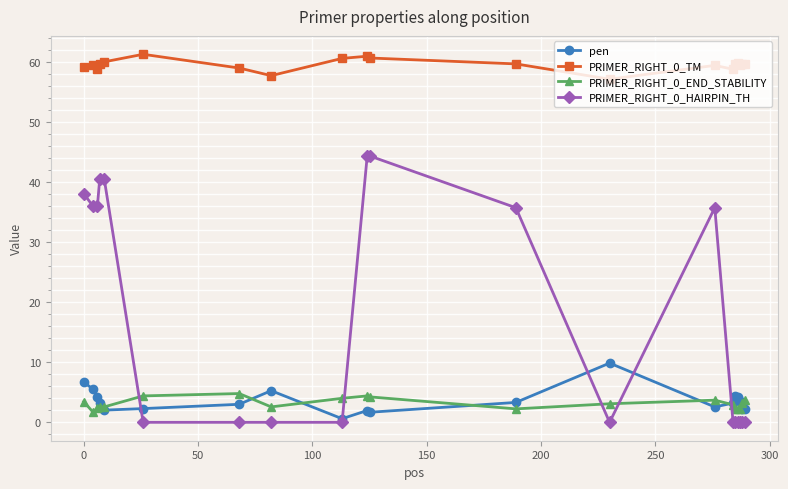

What is the maximum value for PRIMER_RIGHT_0_TM?

61.3